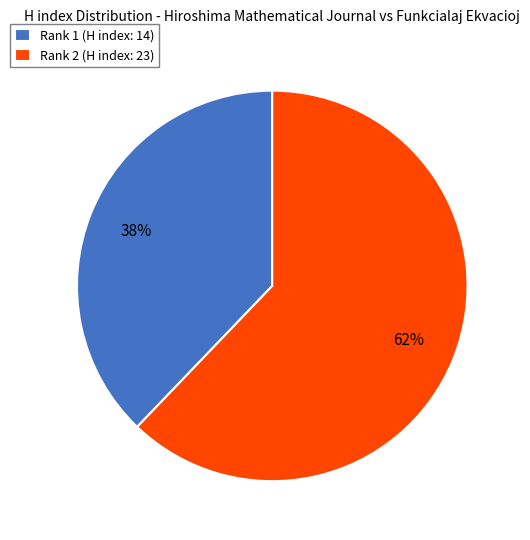

How many slices are in this pie chart?

2